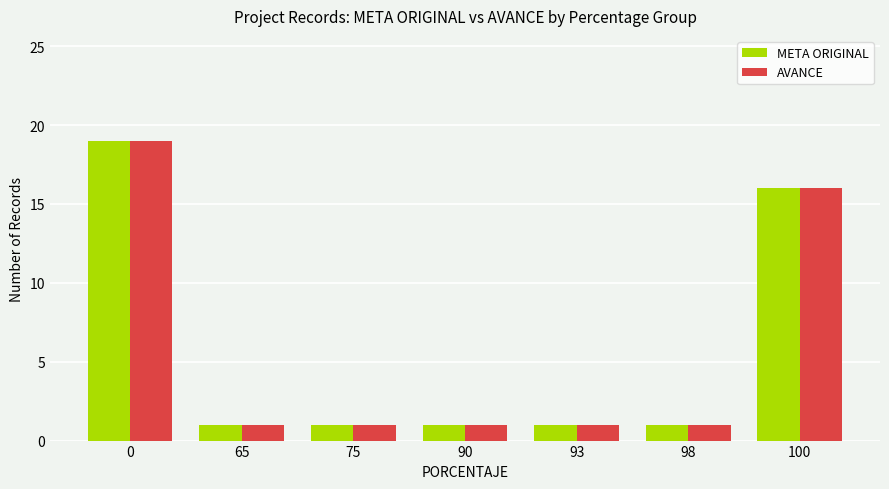

Reading left to right, extract all data points from this chart.

META ORIGINAL: 19	1	1	1	1	1	16
AVANCE: 19	1	1	1	1	1	16